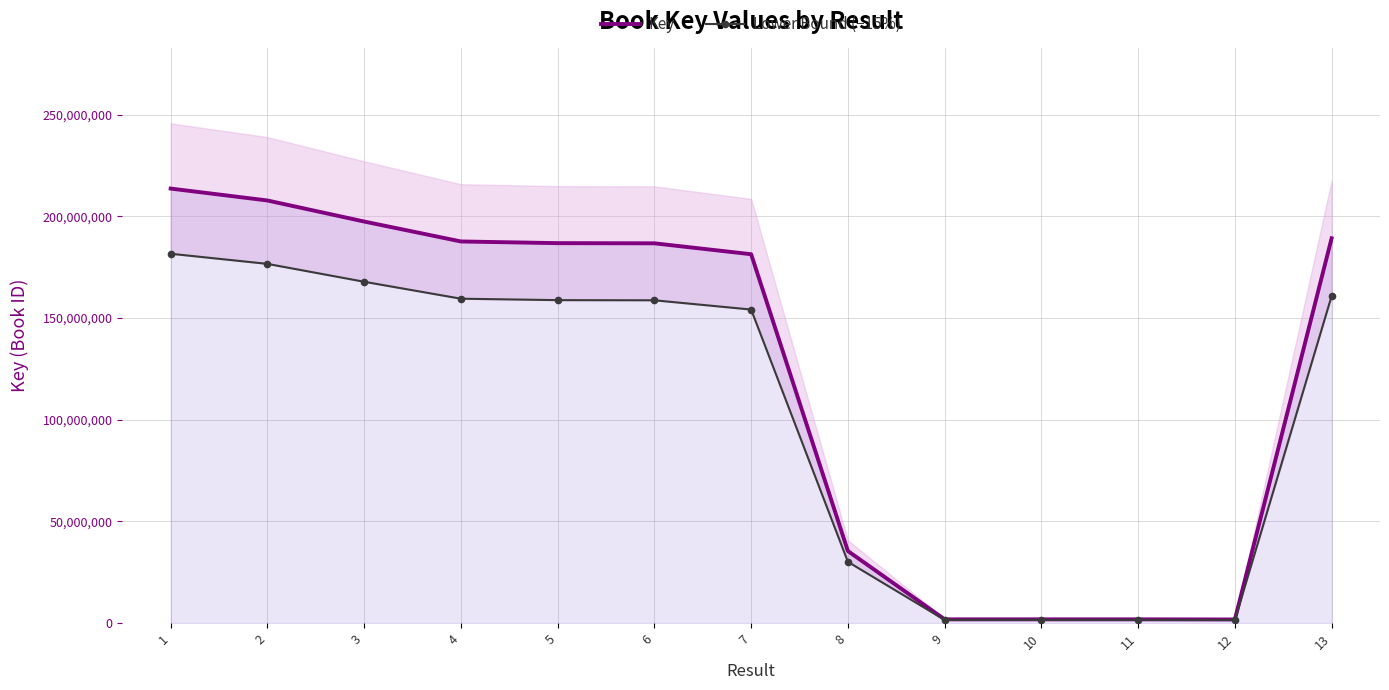

How many data points does each series have?

13